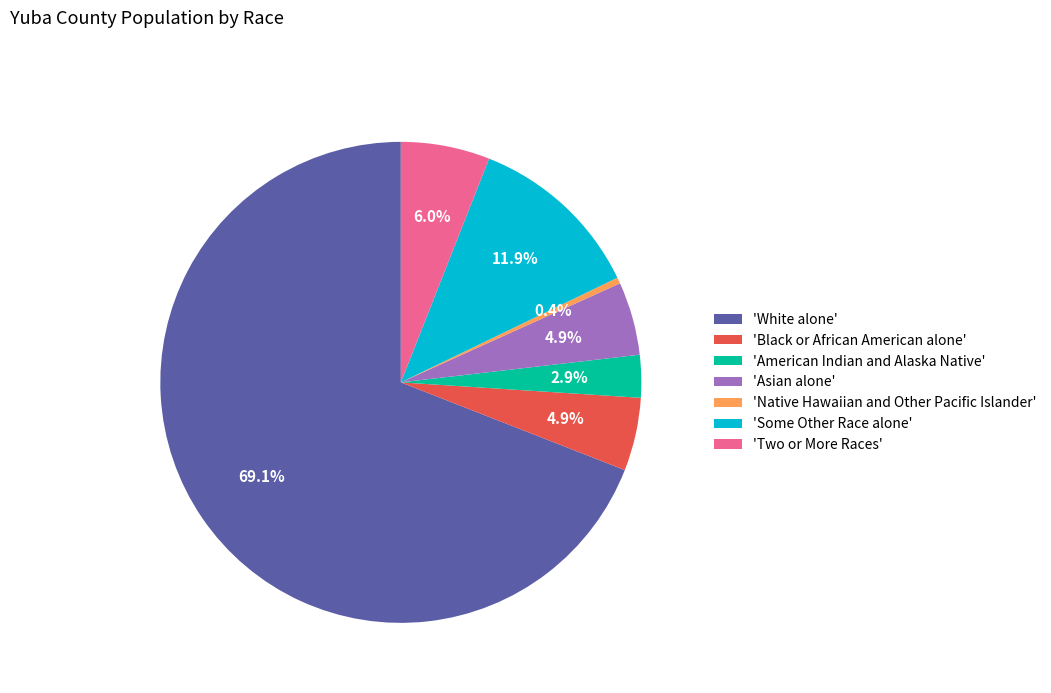

Is there any slice that represents more than half of the pie?

Yes